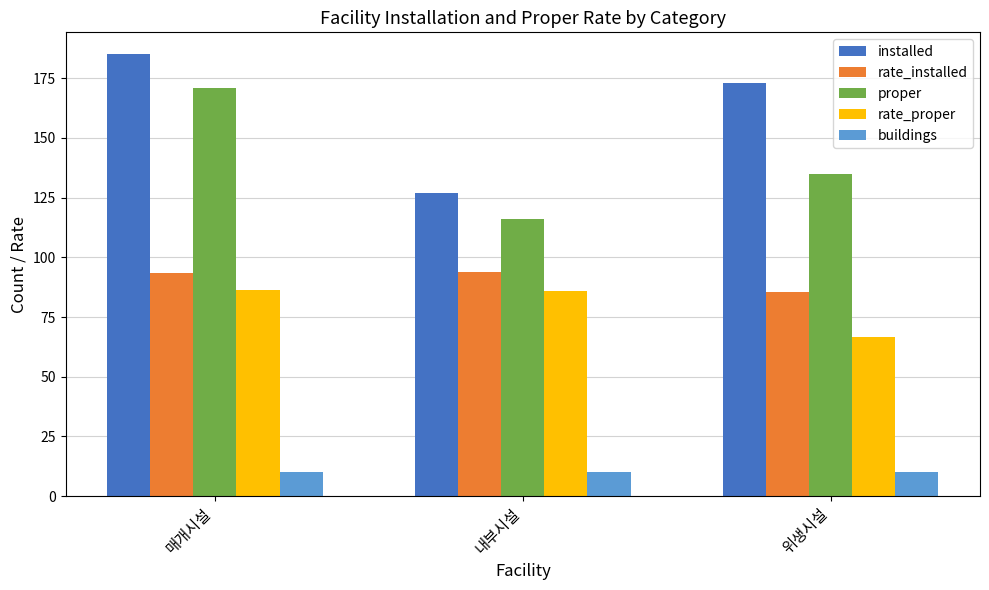

Which series has the widest spread of values?

installed